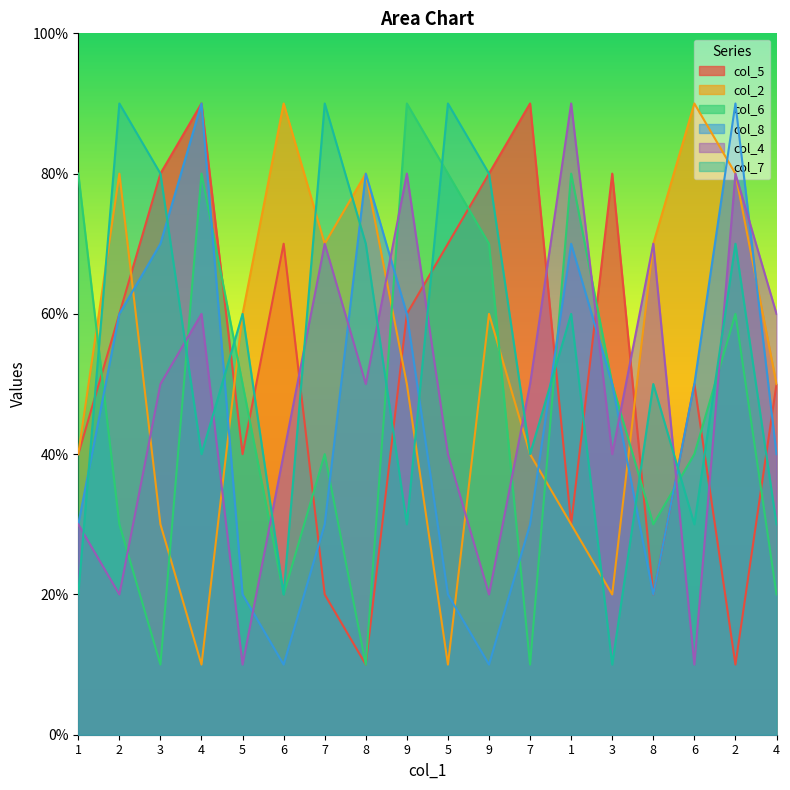

What is the difference between the col_2 values at 9 and 5?

4